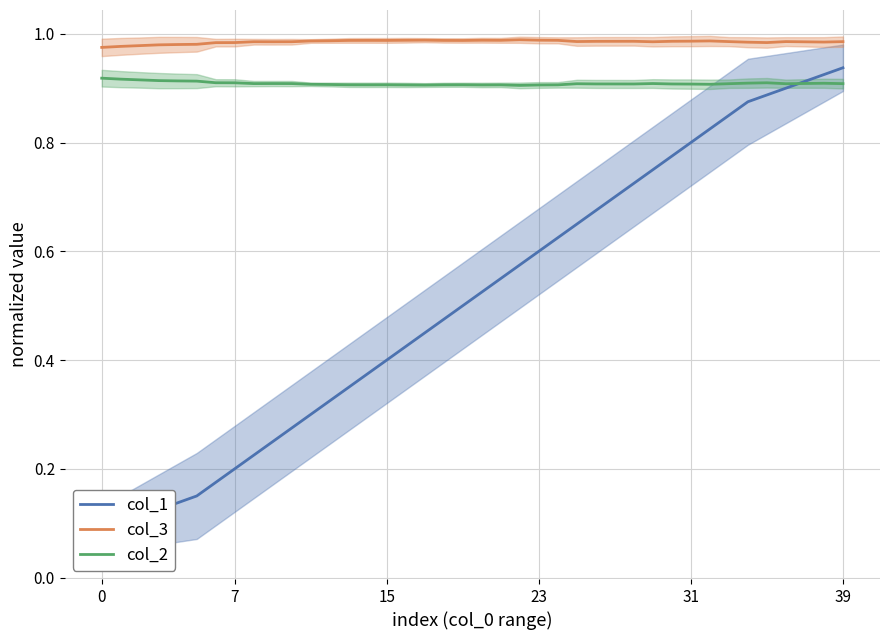

What are all the series names shown in the legend?

col_1, col_3, col_2